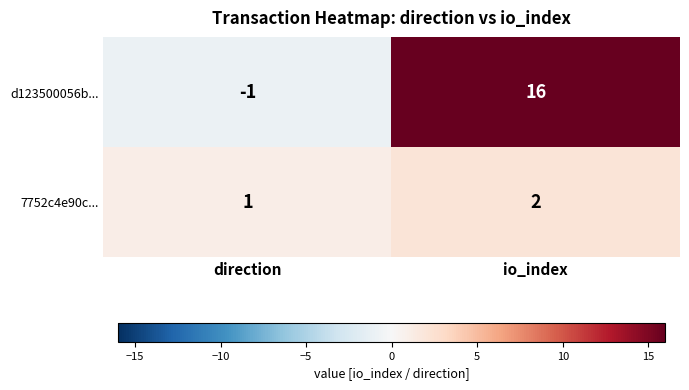

Which series has the widest spread of values?

d123500056b...